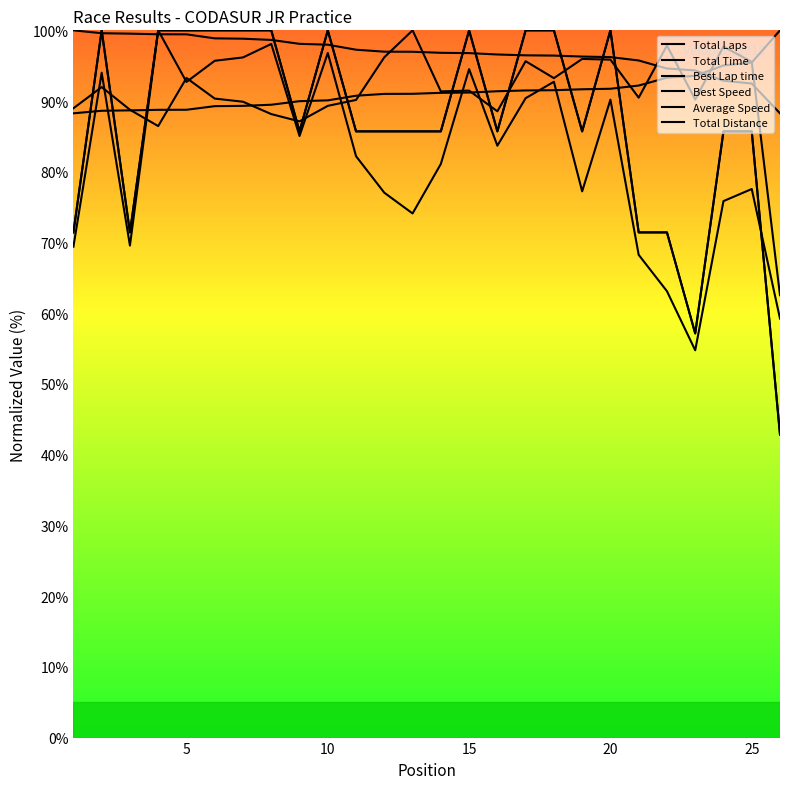

Does the chart display data point markers on the line(s)?

No